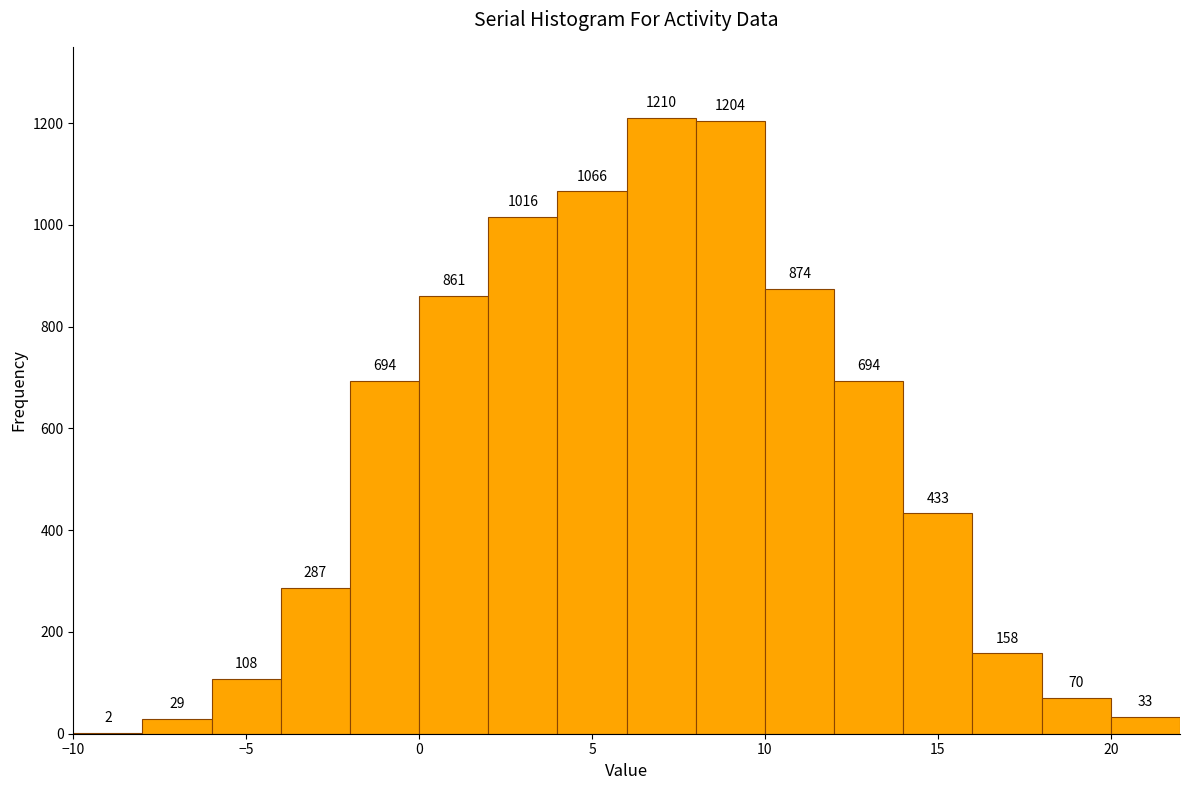

Reading left to right, list every bar in this chart as the range it spans on the x-axis followed by its height.

-10 to -8: 2
-8 to -6: 29
-6 to -4: 108
-4 to -2: 287
-2 to 0: 694
0 to 2: 861
2 to 4: 1016
4 to 6: 1066
6 to 8: 1210
8 to 10: 1204
10 to 12: 874
12 to 14: 694
14 to 16: 433
16 to 18: 158
18 to 20: 70
20 to 22: 33